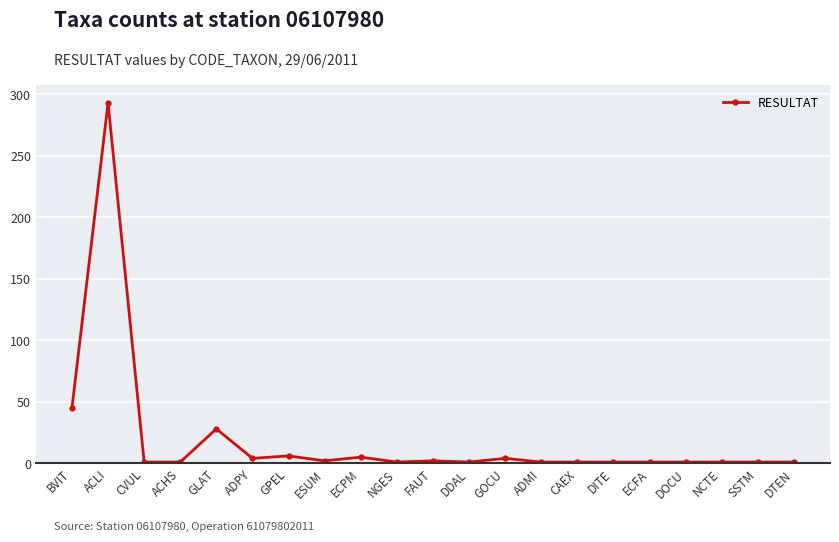

At which label is the value closest to 147?

BVIT